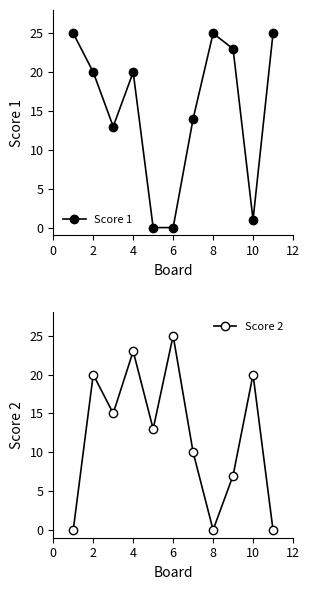

True or false: Score 1 has more than 0 points higher than both neighbors.

True